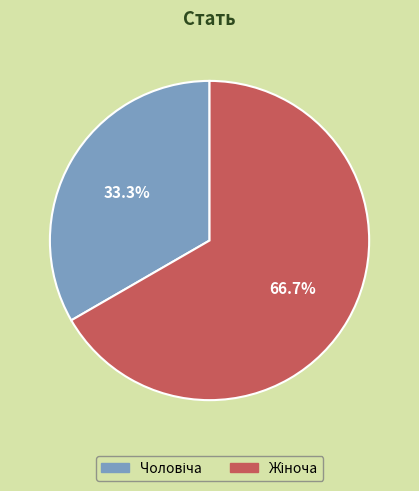

Does any single category account for the majority?

Yes